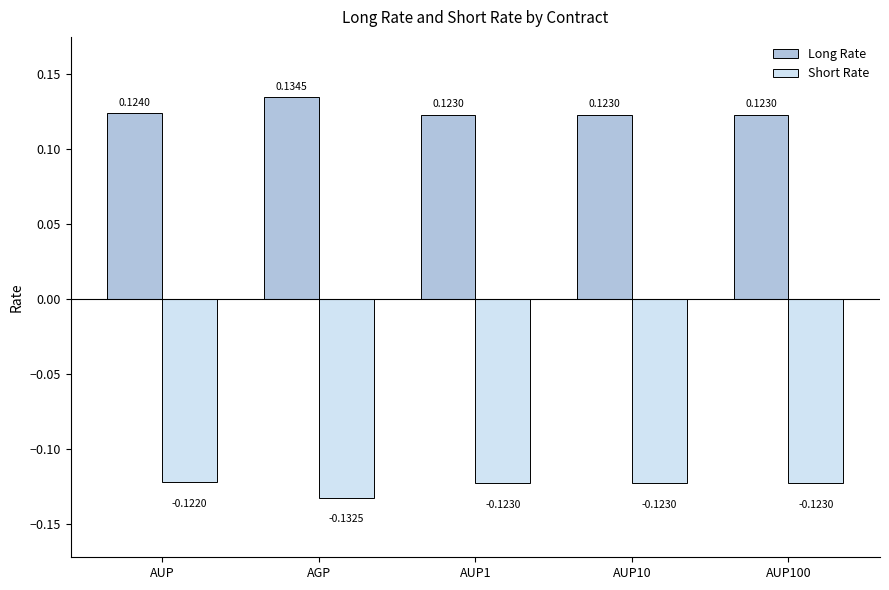

What is the sum of all Long Rate values?

0.6